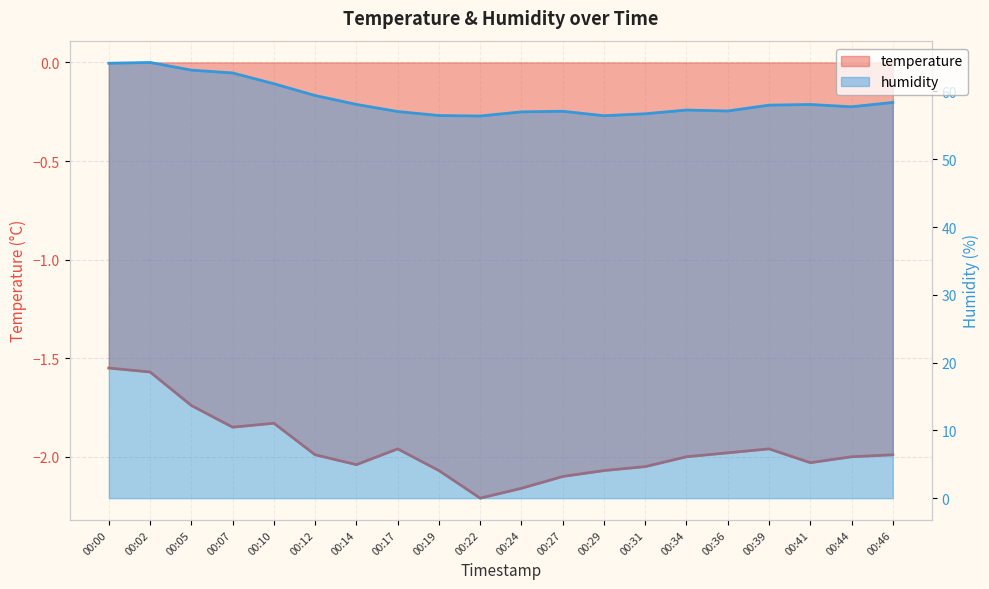

At how many categories does at least one series exceed 24?

20